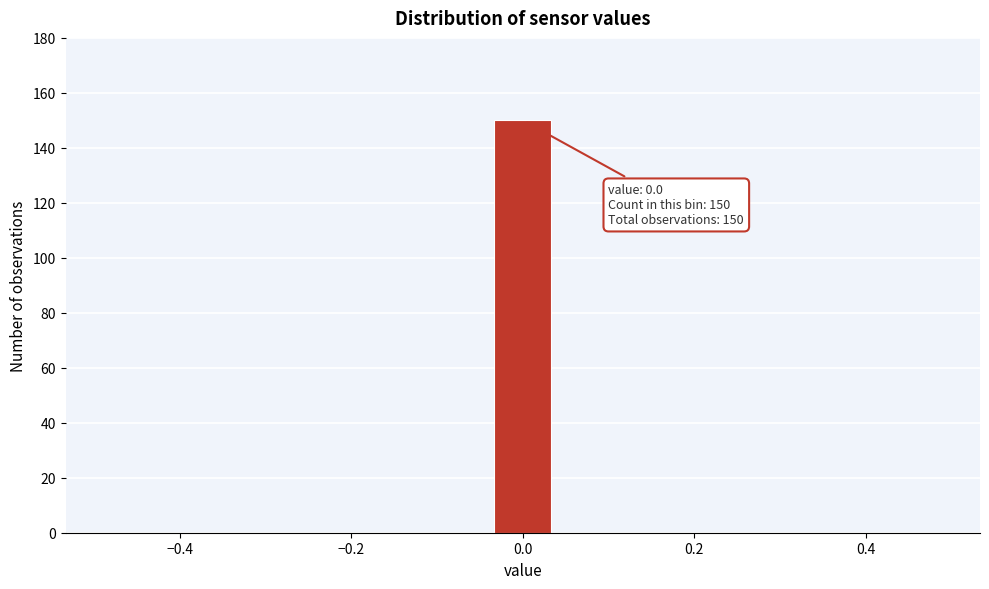

Around what value on the x-axis is the tallest bar? Give the approximate position of its centre, as read against the axis.

0.00